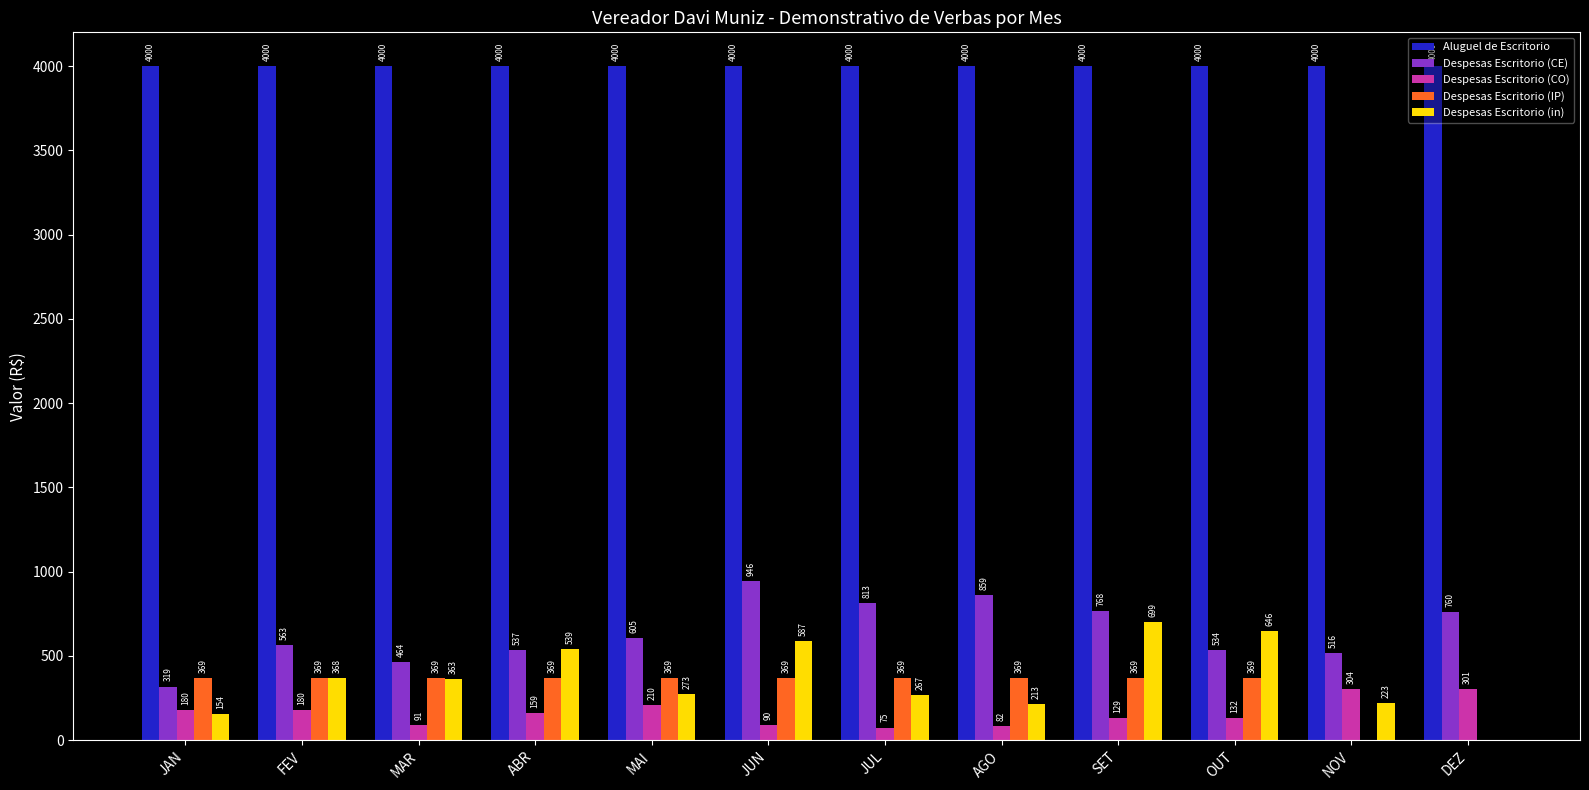

Between MAI and NOV, which series saw the biggest shift?

Despesas Escritorio (IP)